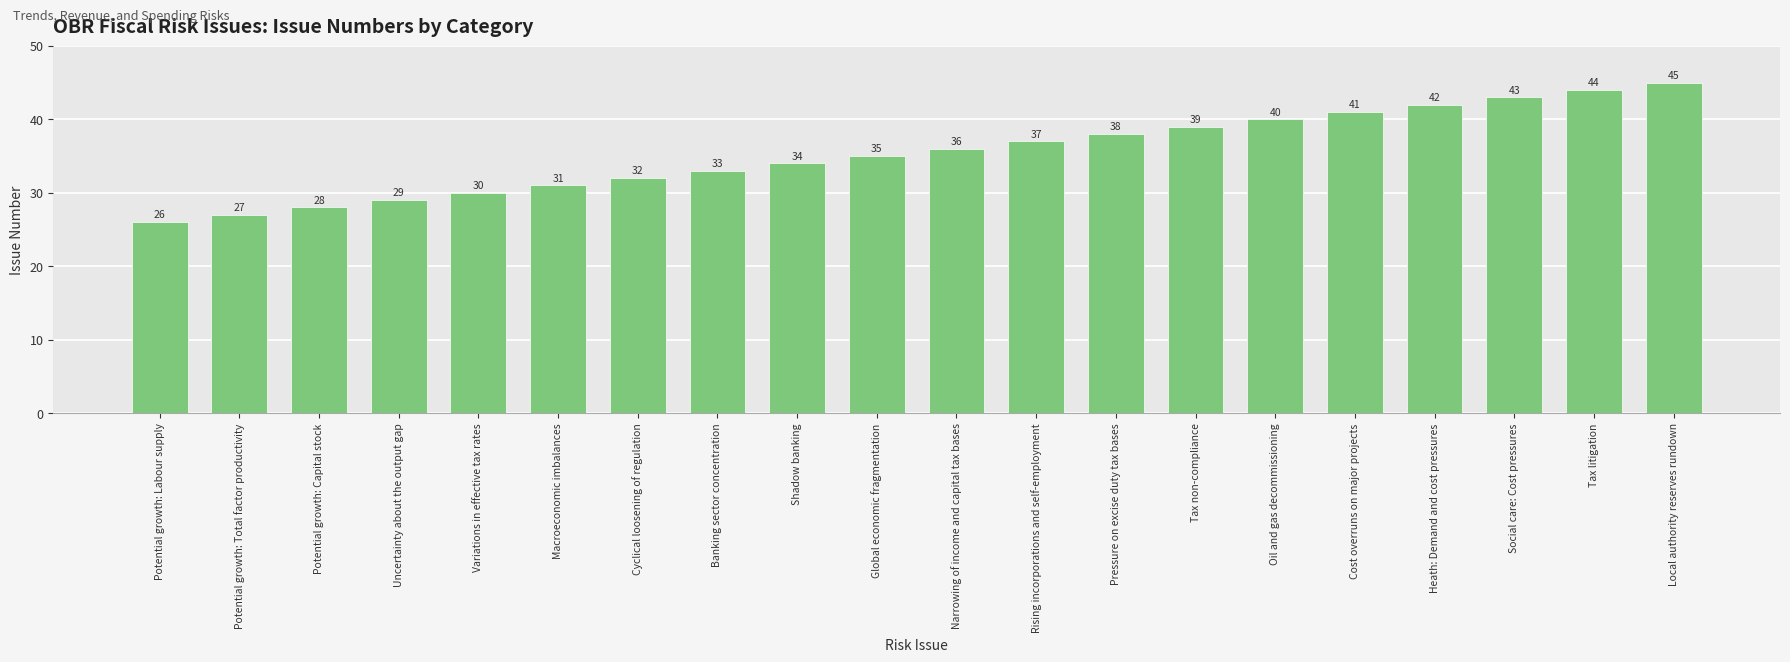

Where is the data nearest to the value 35?

Global economic fragmentation